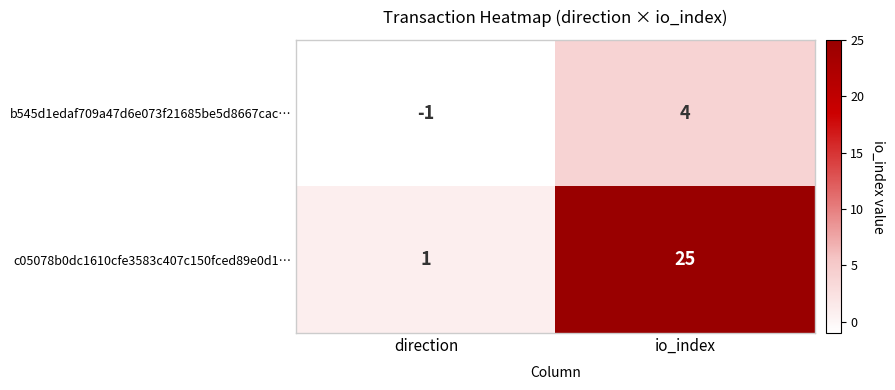

What is the difference between the highest and lowest values at direction?

2